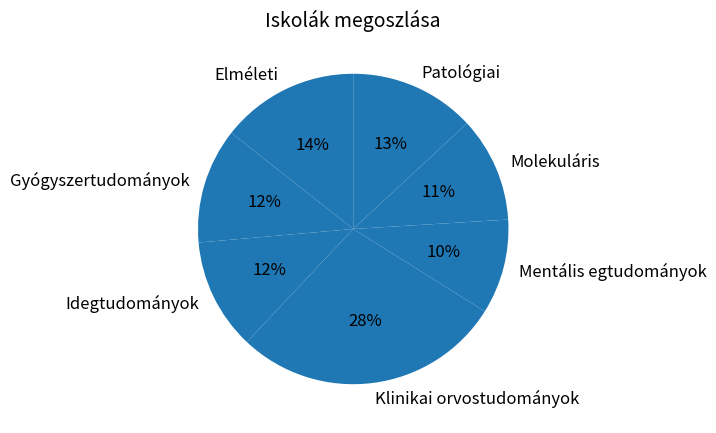

To the nearest percent, what is the difference between the Gyógyszertudományok and Patológiai slice percentages?

1%